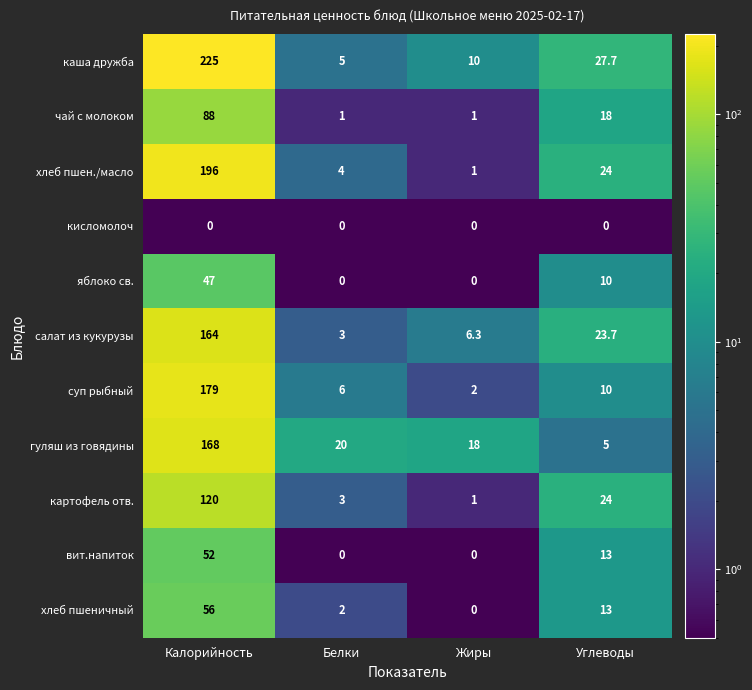

Which category has the highest value across all series?

Калорийность